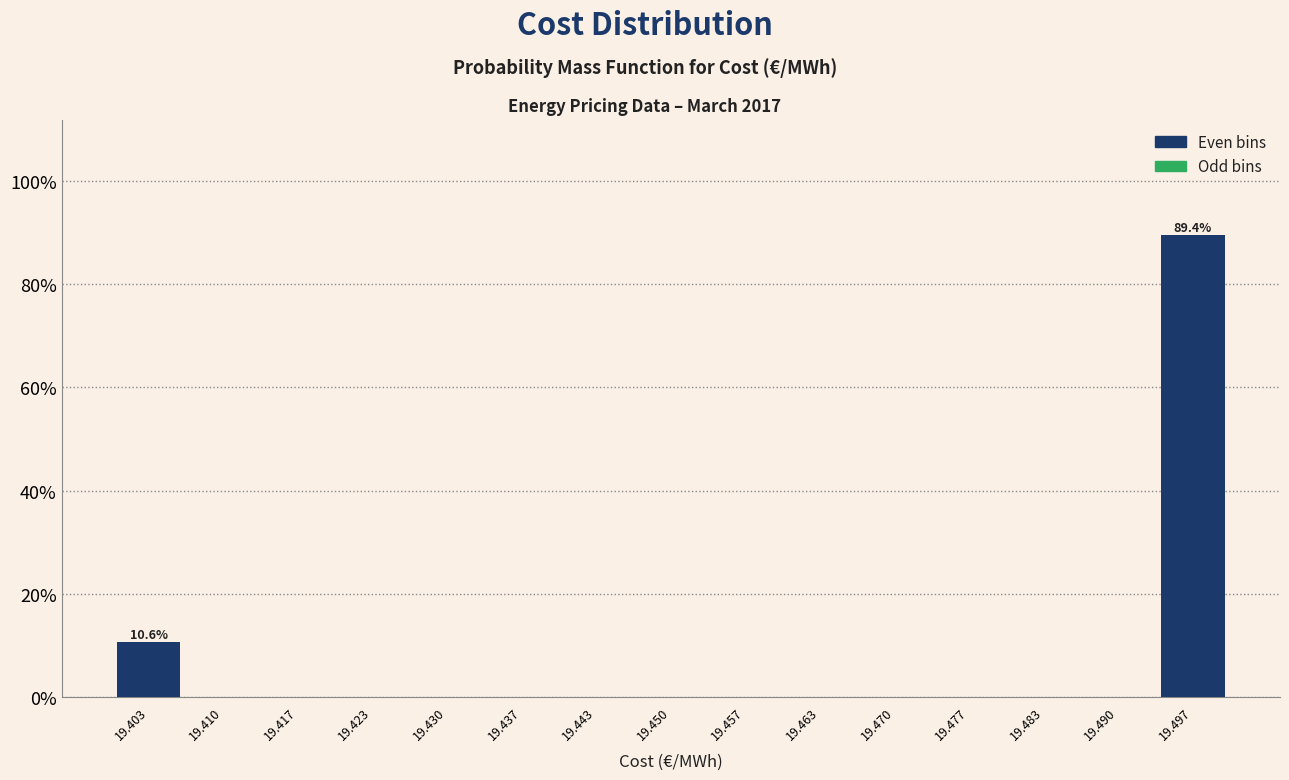

Which range on the x-axis has the tallest bar?

19.493 to 19.500